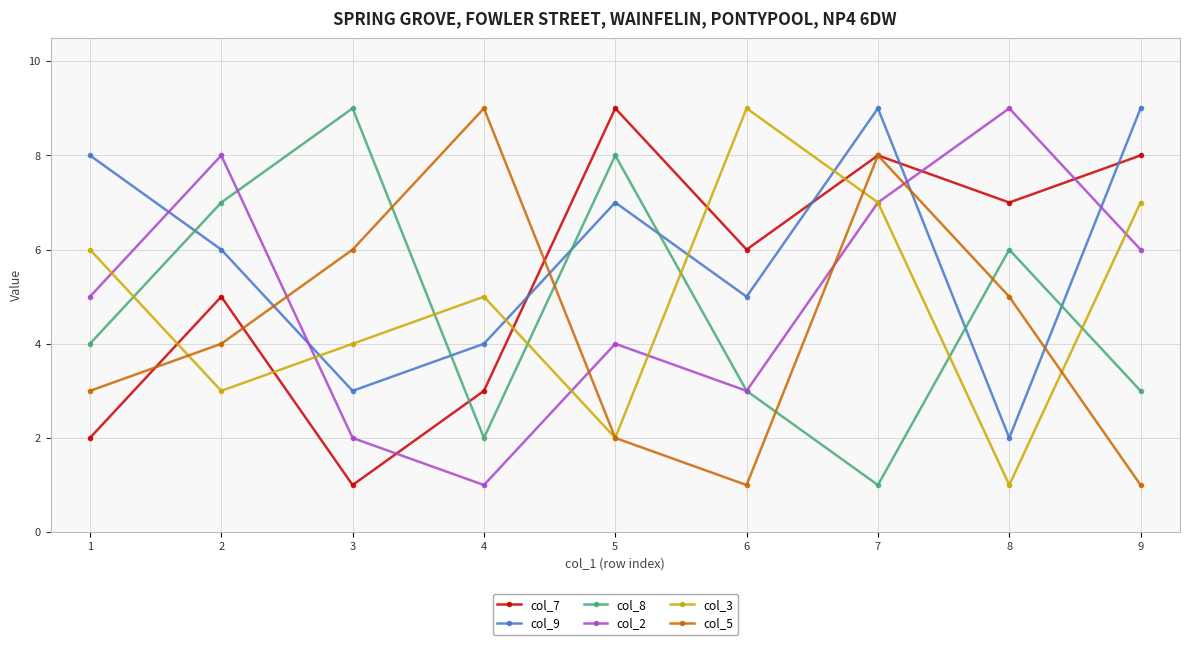

Which series has the largest total across all categories?

col_9